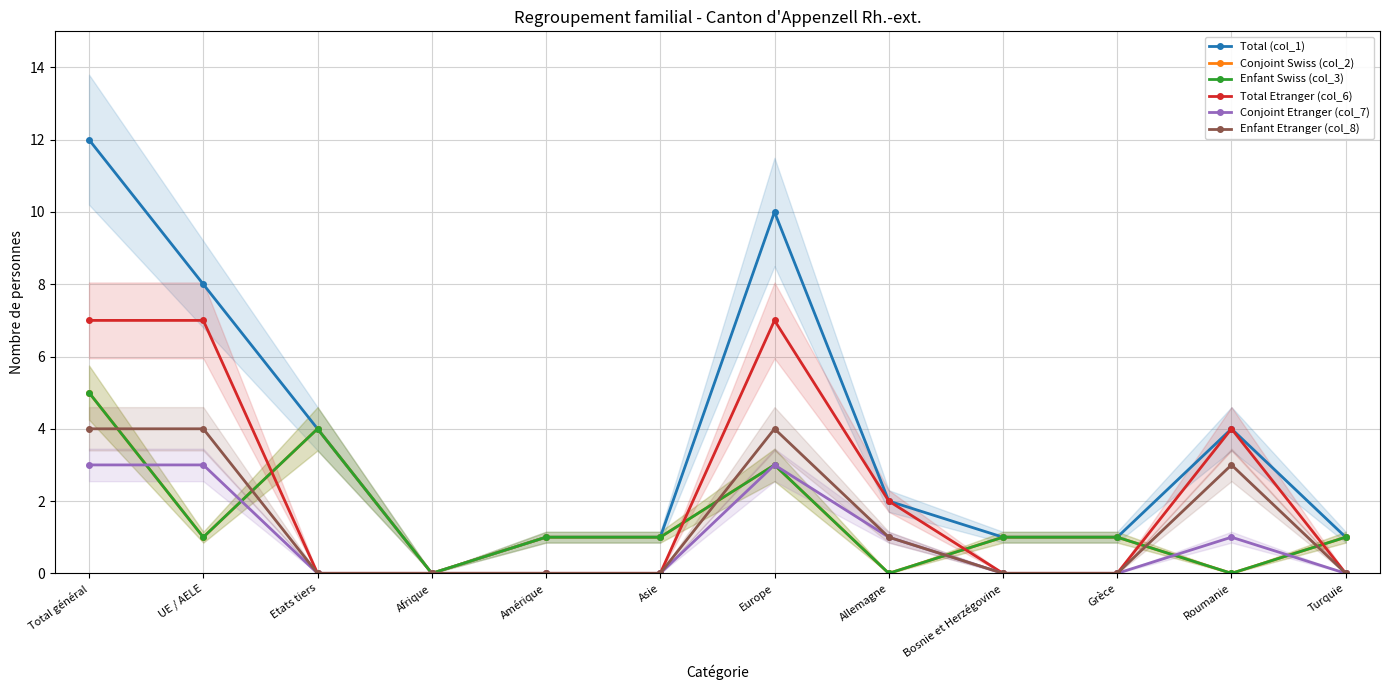

At Bosnie et Herzégovine, list the series in order from largest to smallest.

Total (col_1), Conjoint Swiss (col_2), Enfant Swiss (col_3), Total Etranger (col_6), Conjoint Etranger (col_7), Enfant Etranger (col_8)